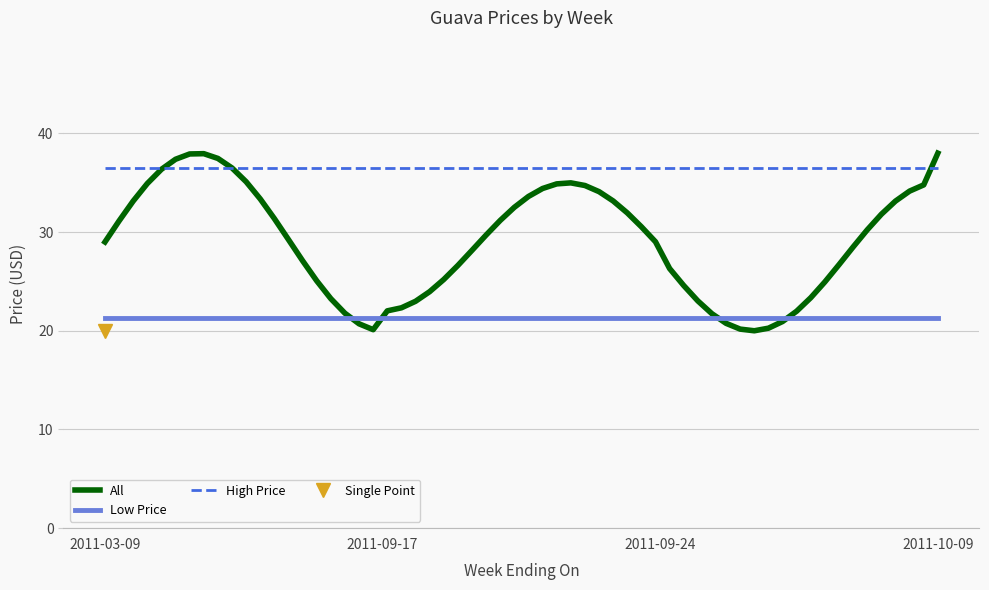

What is the label of the 3rd point from the right?

2011-09-17